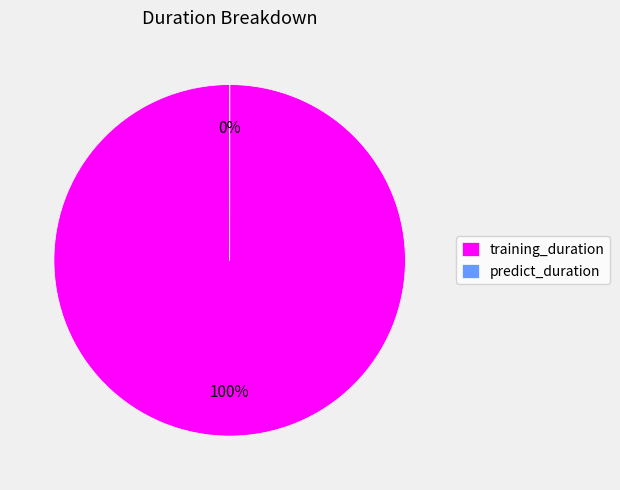

To the nearest percent, what is the difference between the training_duration and predict_duration slice percentages?

100%